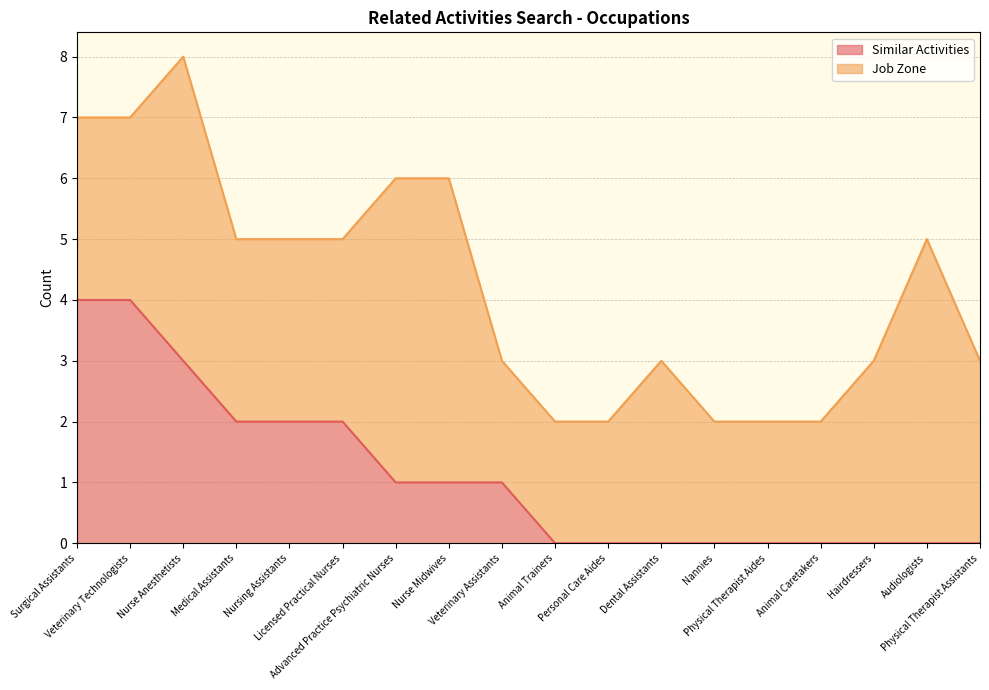

What is the label of the 4th point from the left?

Medical Assistants